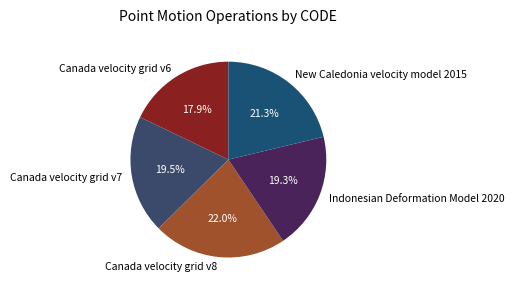

Is it true that New Caledonia velocity model 2015 is 31% of the pie?

False